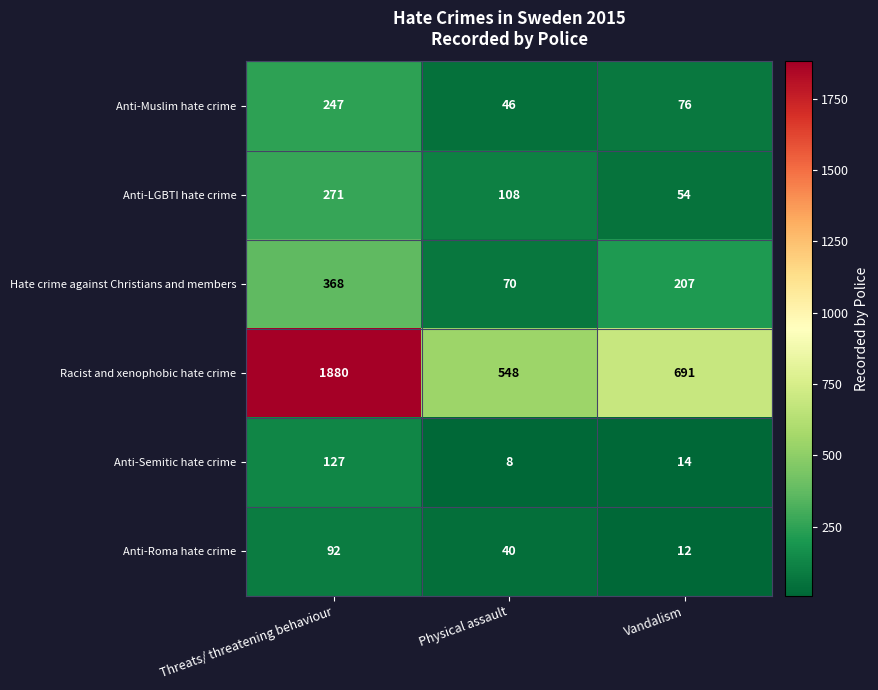

What is the sum of the Hate crime against Christians and members values at Vandalism and Threats/ threatening behaviour?

575